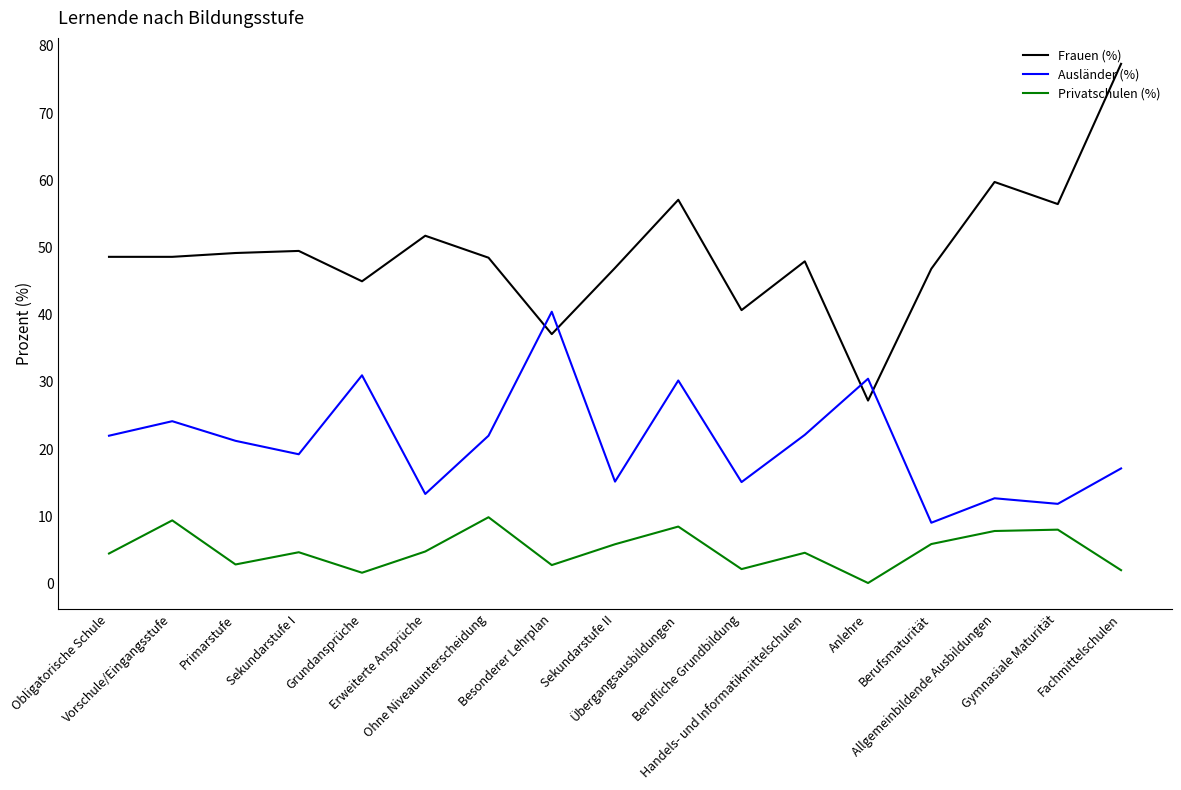

What is the total value across all series at Gymnasiale Maturität?

76.3